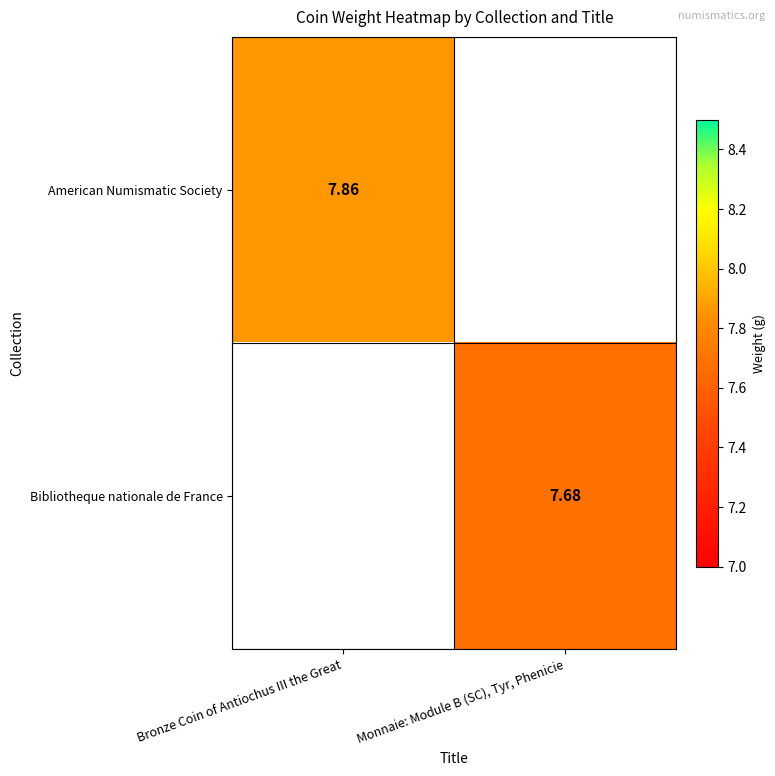

Is the value of American Numismatic Society at Bronze Coin of Antiochus III the Great greater than the value of Bibliotheque nationale de France at Monnaie: Module B (SC), Tyr, Phenicie?

Yes